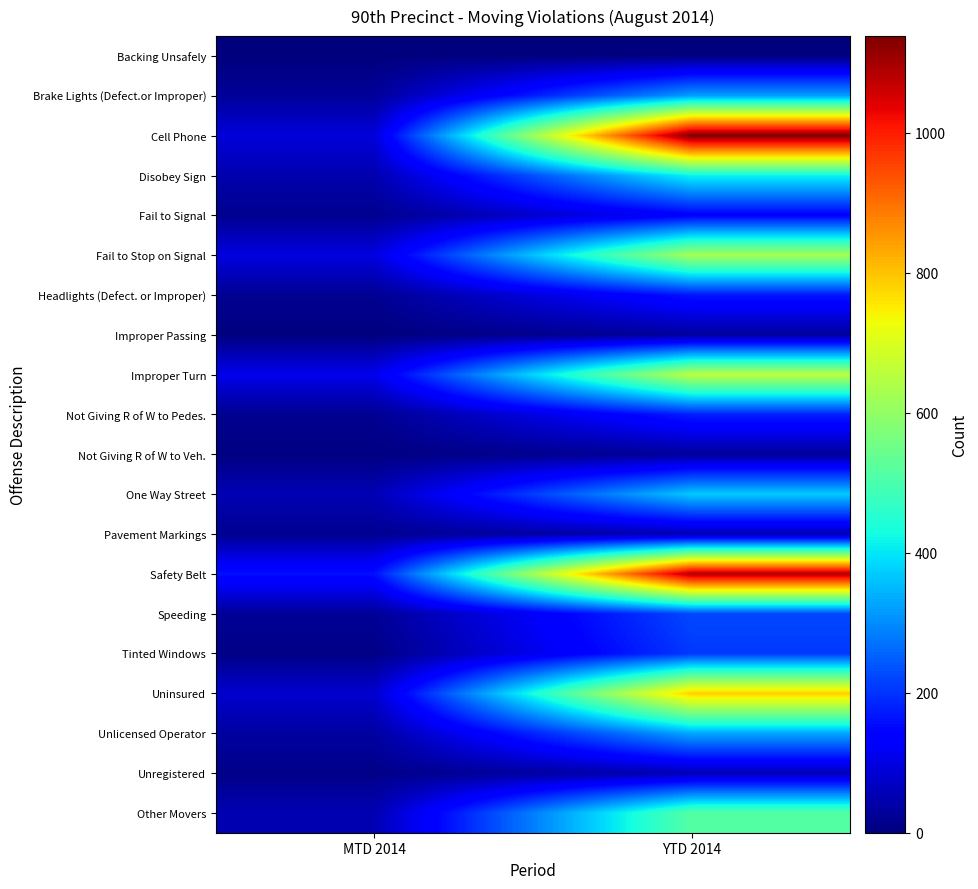

Which series has the widest spread of values?

Cell Phone